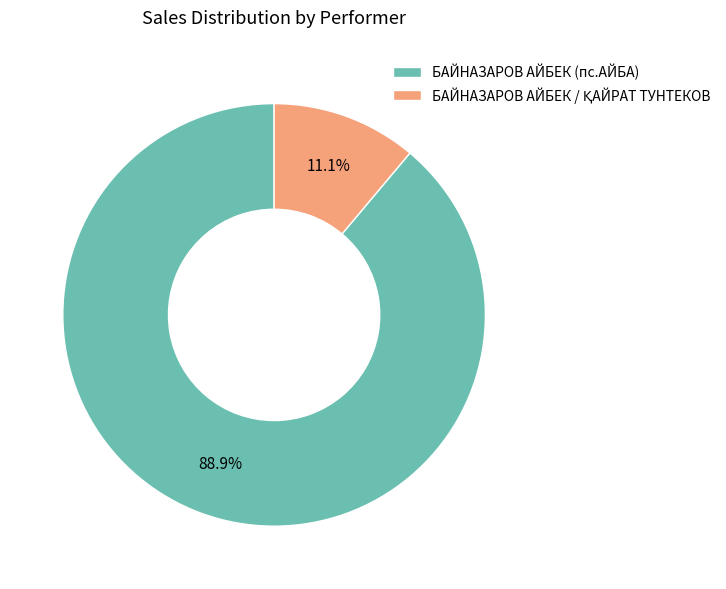

Which slice represents more than half of the pie?

БАЙНАЗАРОВ АЙБЕК (пс.АЙБА)